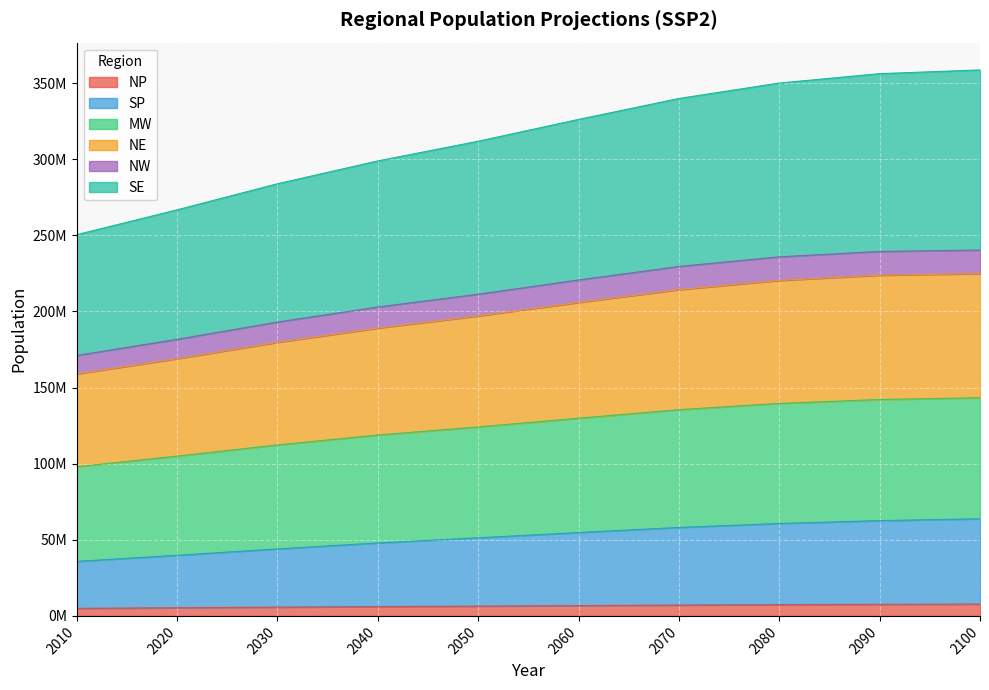

How many distinct data groups are displayed?

6